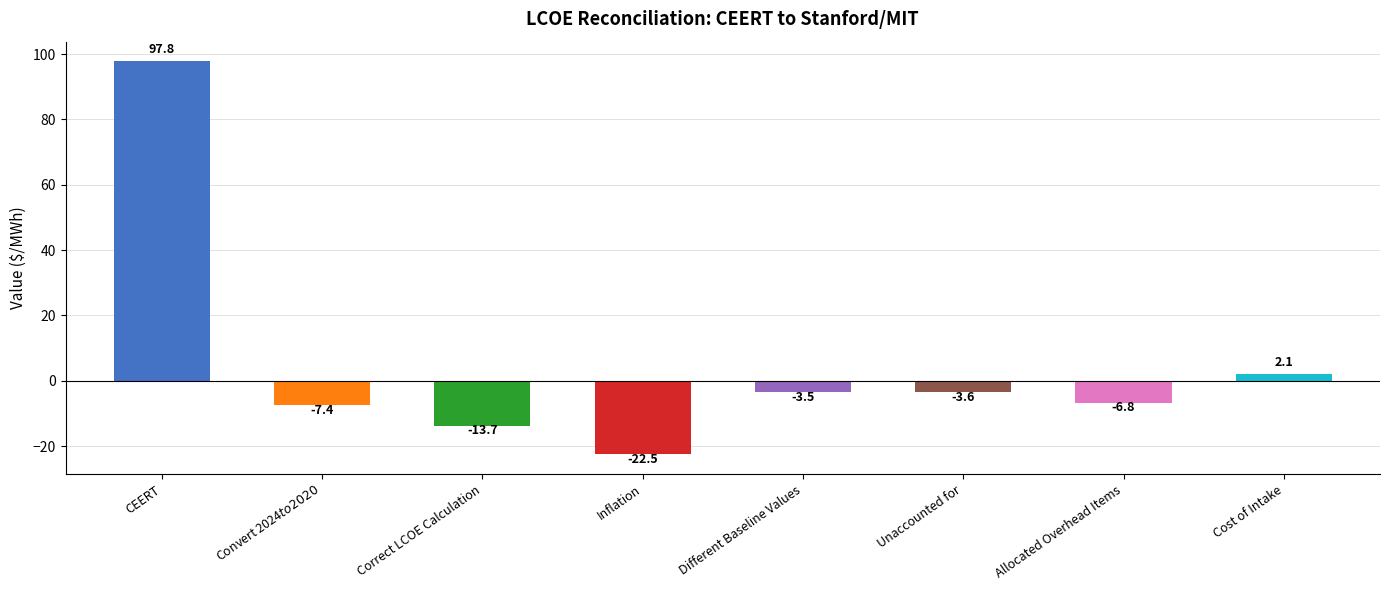

What position from the right is CEERT?

8